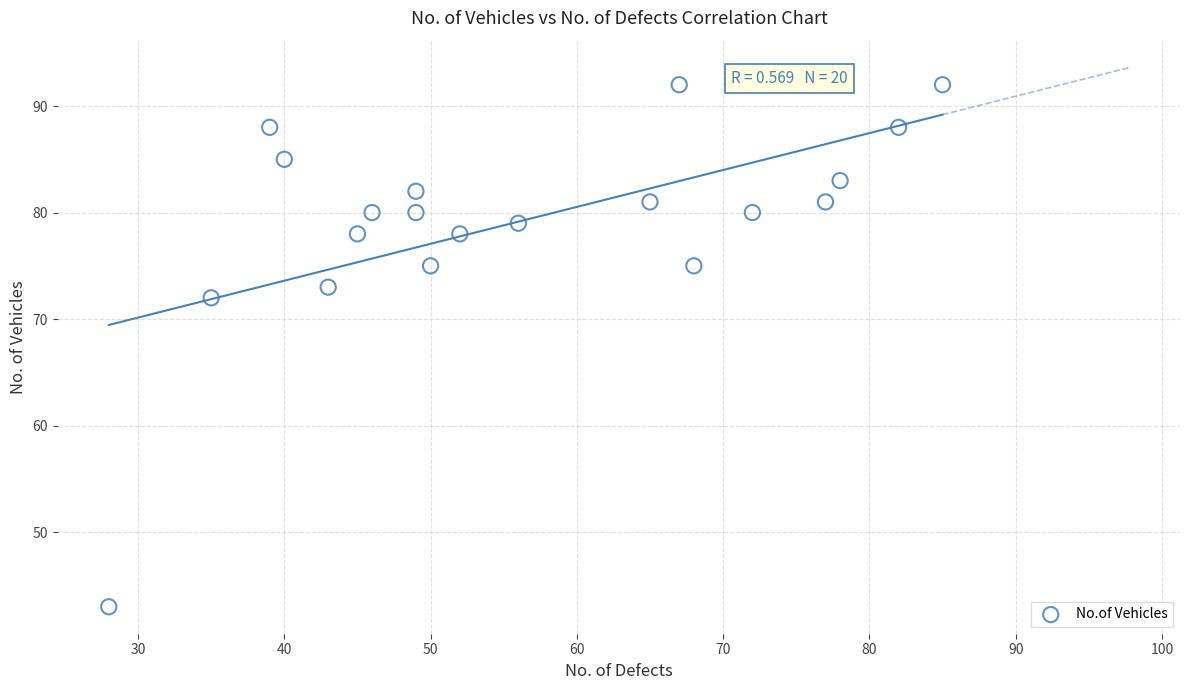

What is the range of X values (max minus min)?

57